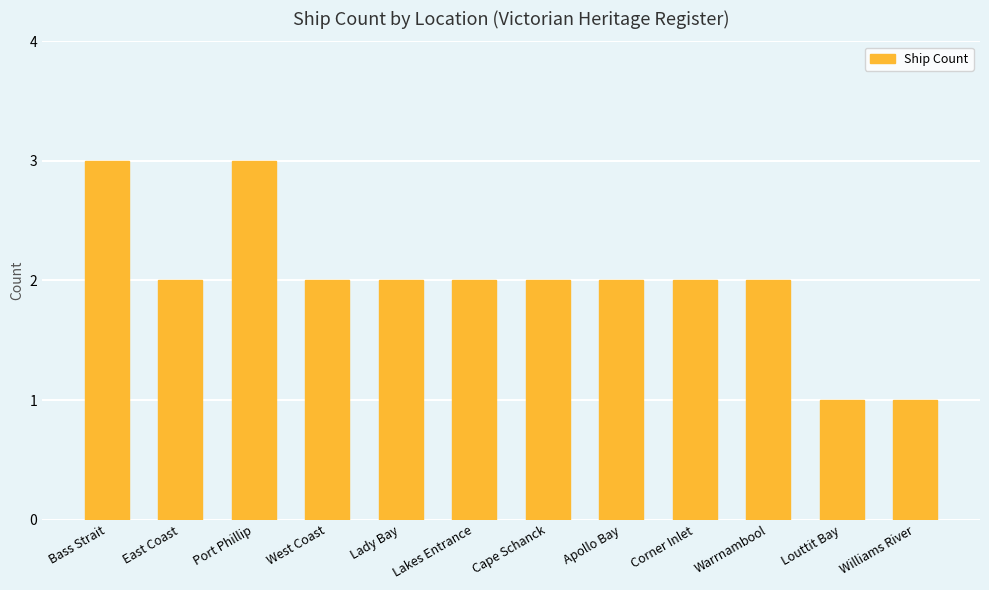

What is the sum of all values?

24